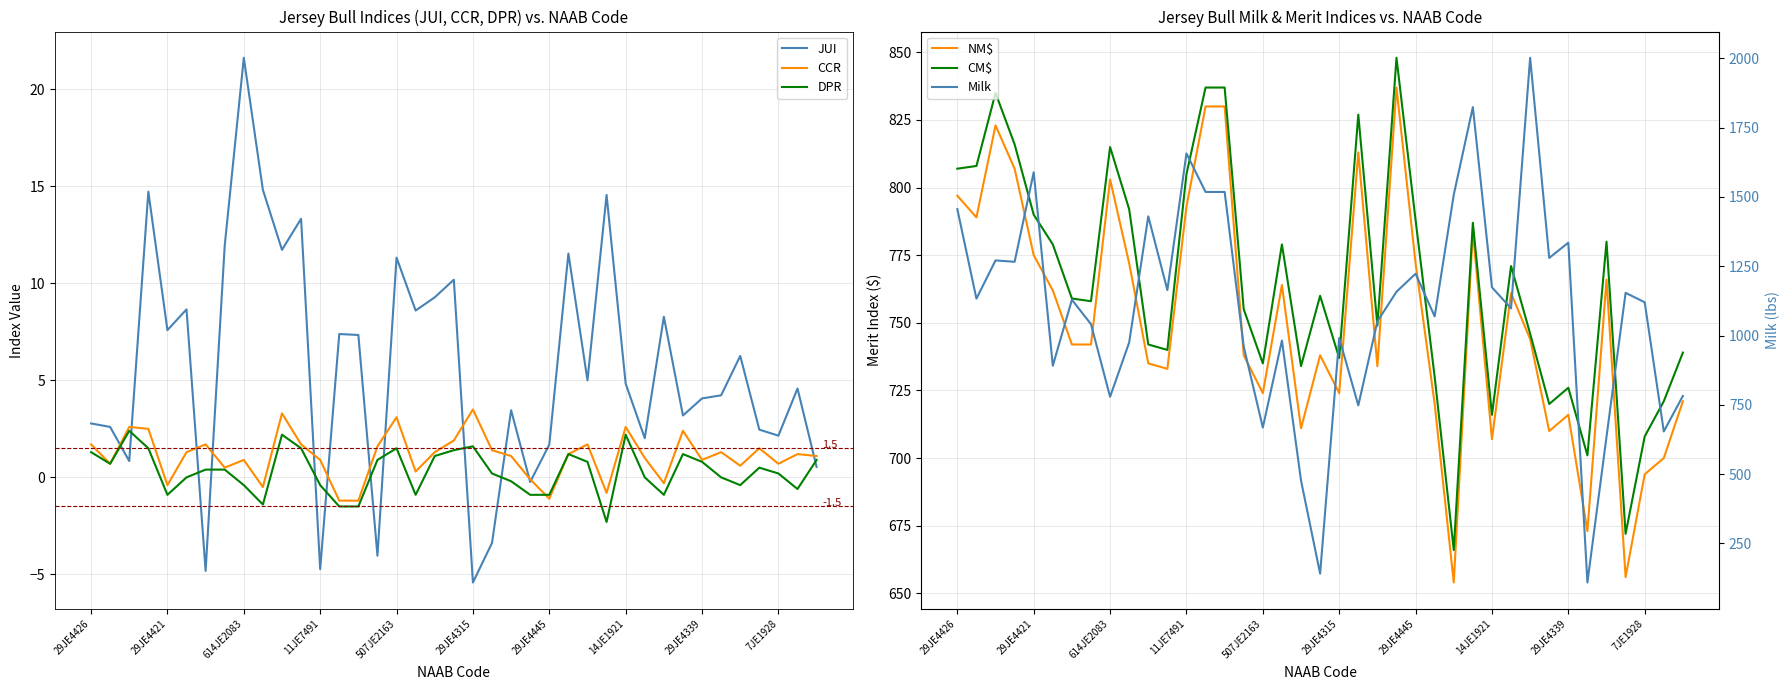

Which series has the largest total across all categories?

Milk